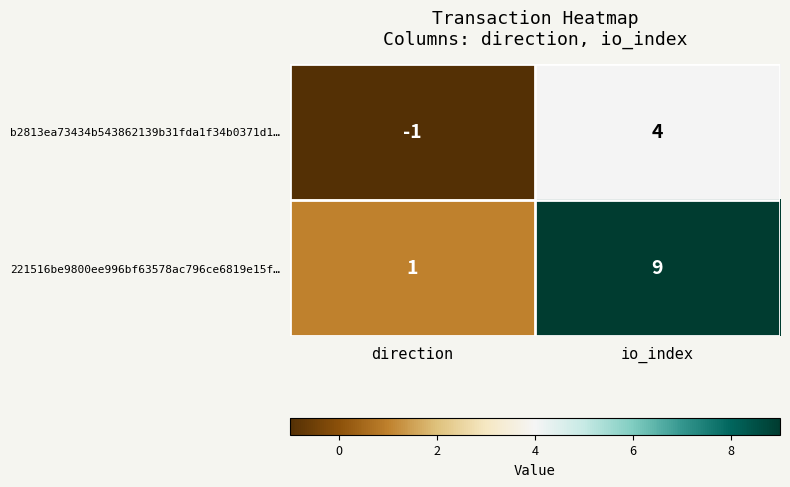

What is the highest value of the 221516be9800ee996bf63578ac796ce6819e15f… series?

9